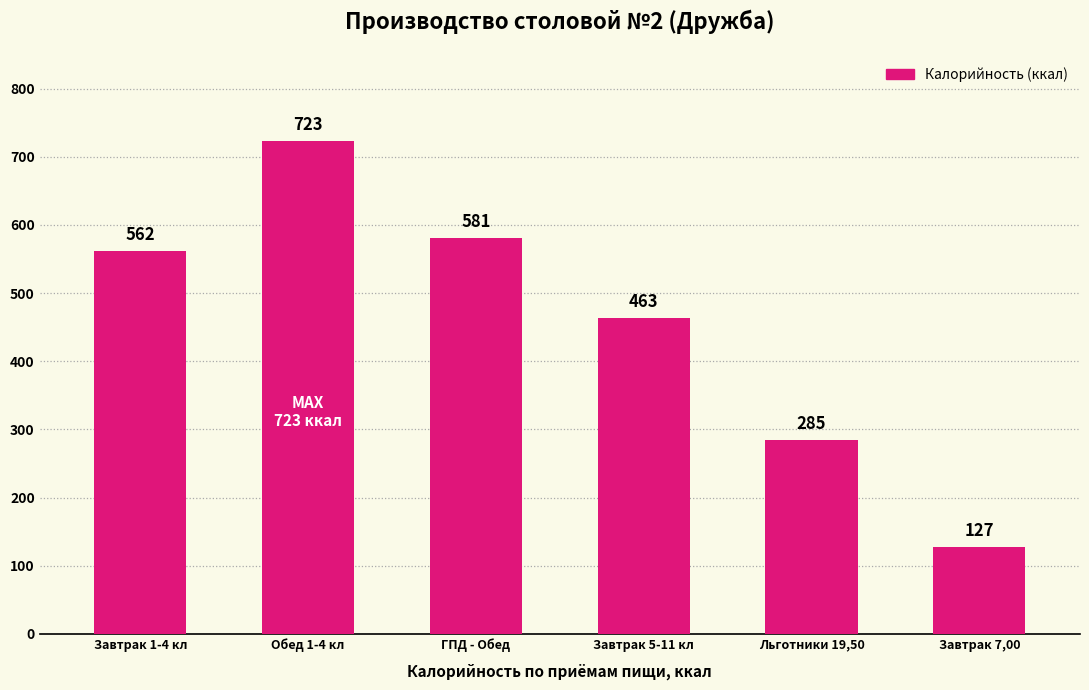

What is the maximum value shown in the chart?

722.9